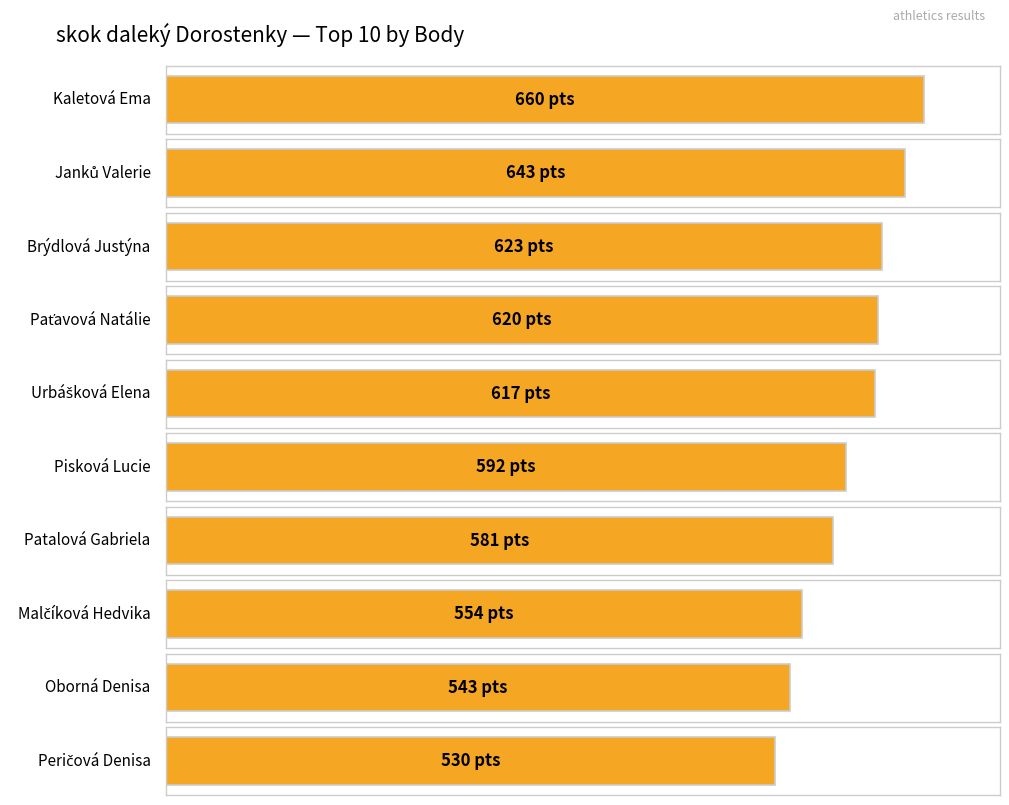

What is the sum of all values?

5963